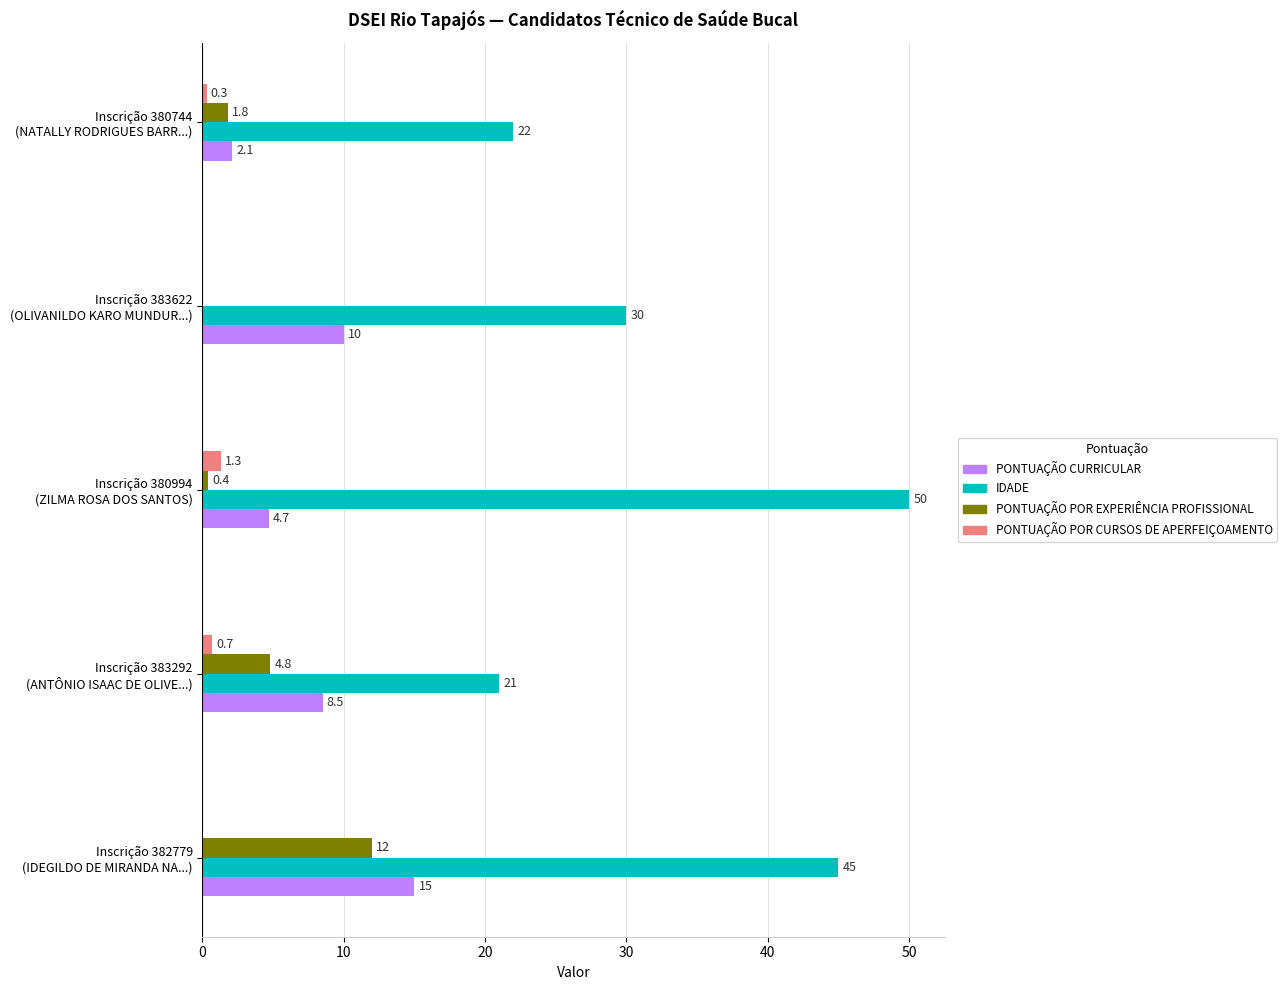

What is the sum of all IDADE values?

168.0